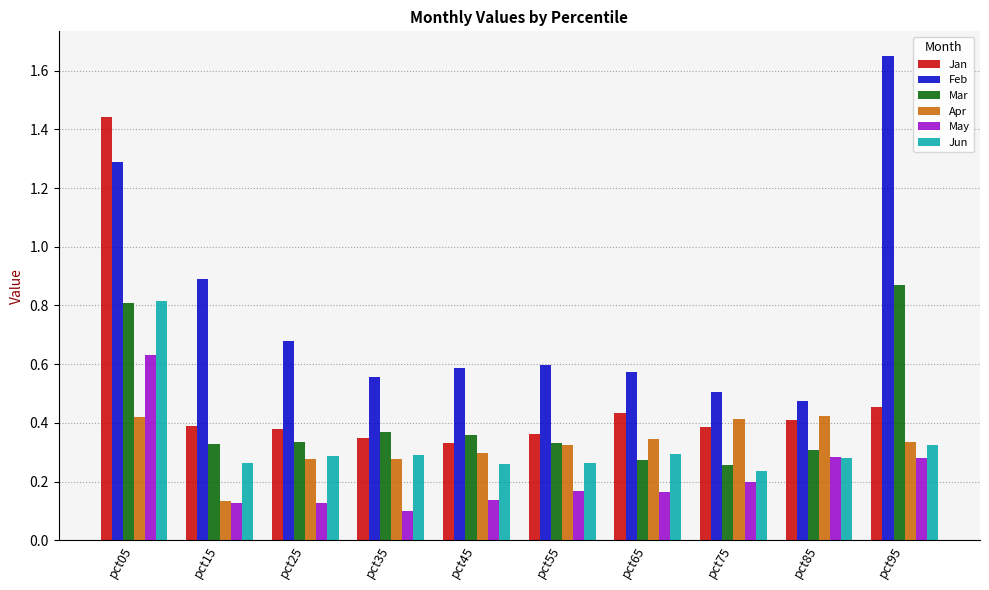

Does the chart contain stacked bars?

No